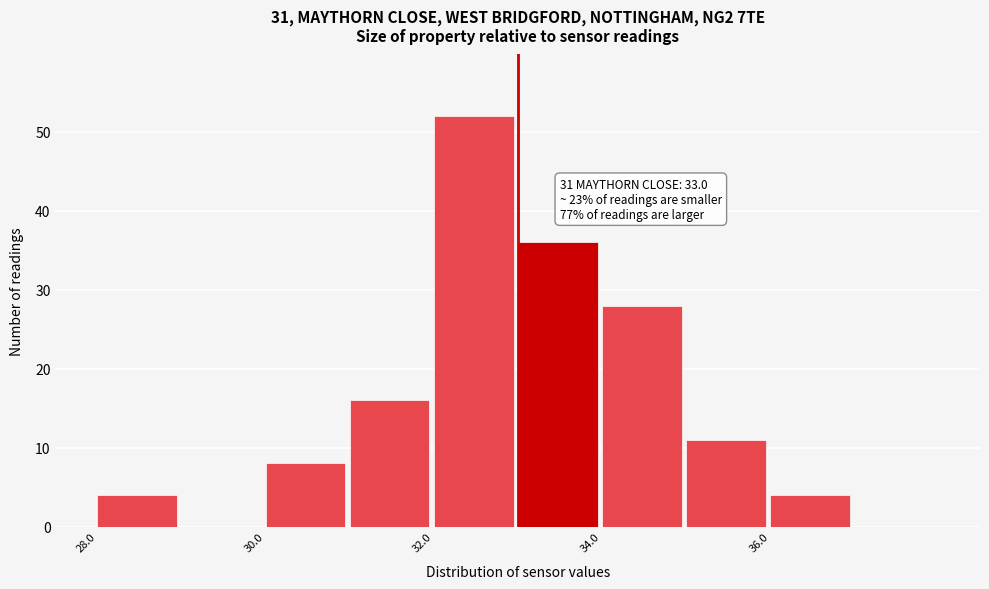

Over which range of the x-axis is the bar tallest?

32 to 33